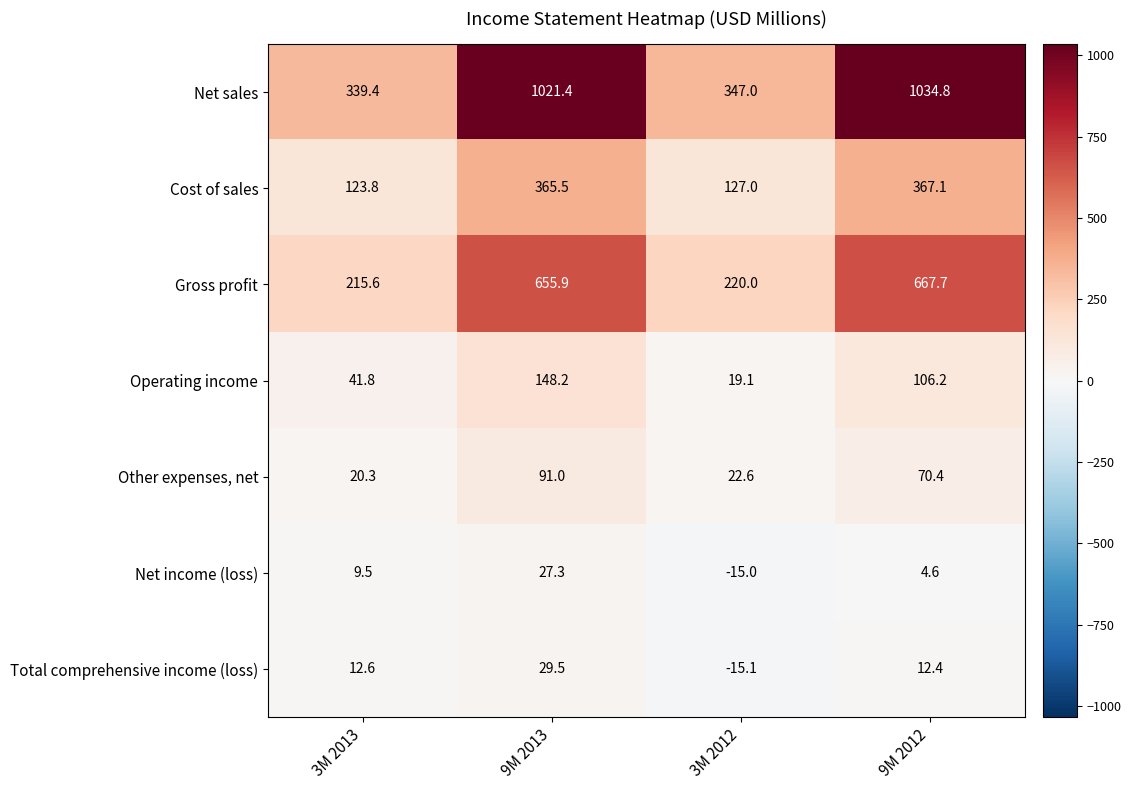

At 3M 2012, list the series in order from largest to smallest.

Net sales, Gross profit, Cost of sales, Other expenses, net, Operating income, Net income (loss), Total comprehensive income (loss)